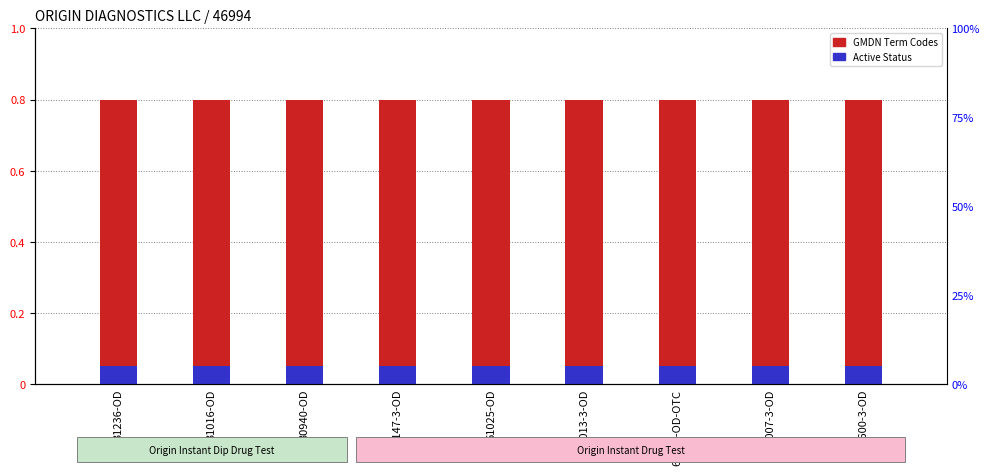

Is the value of Active Status at 61025-OD greater than the value of GMDN Term Codes at 31016-OD?

No